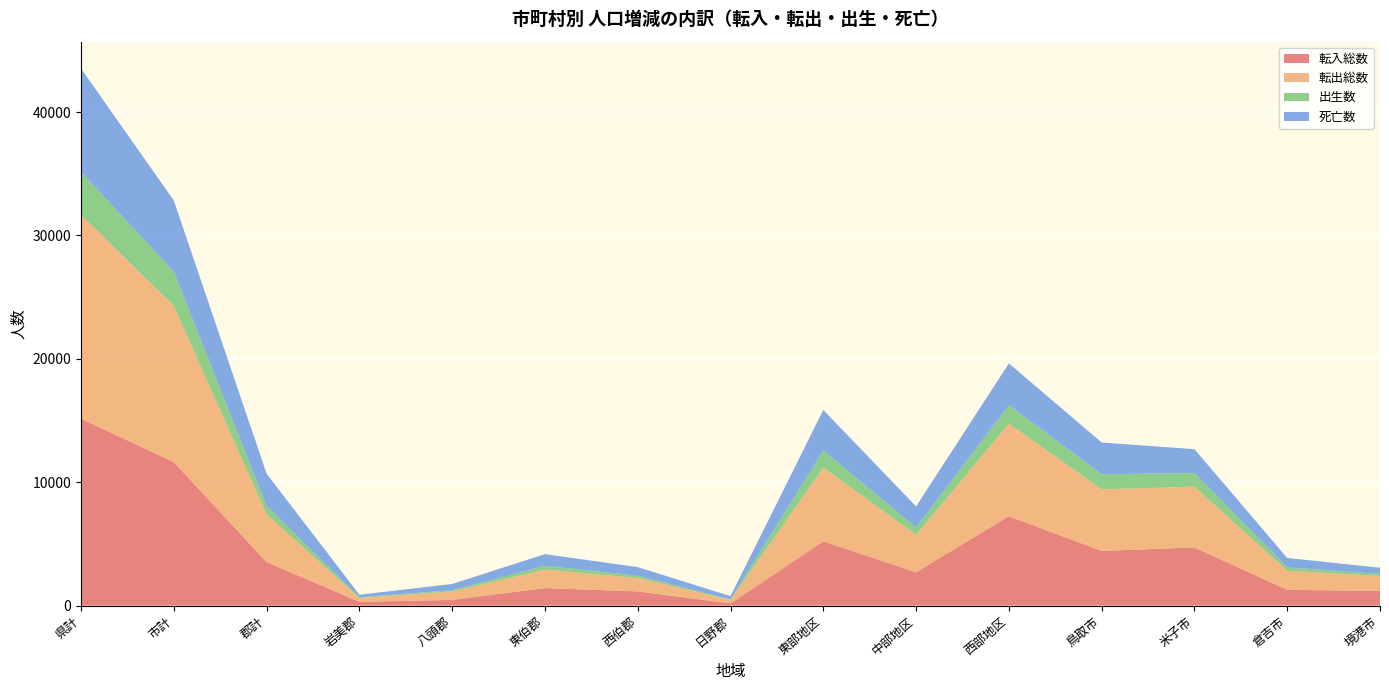

What is the highest value of the 転入総数 series?

15154